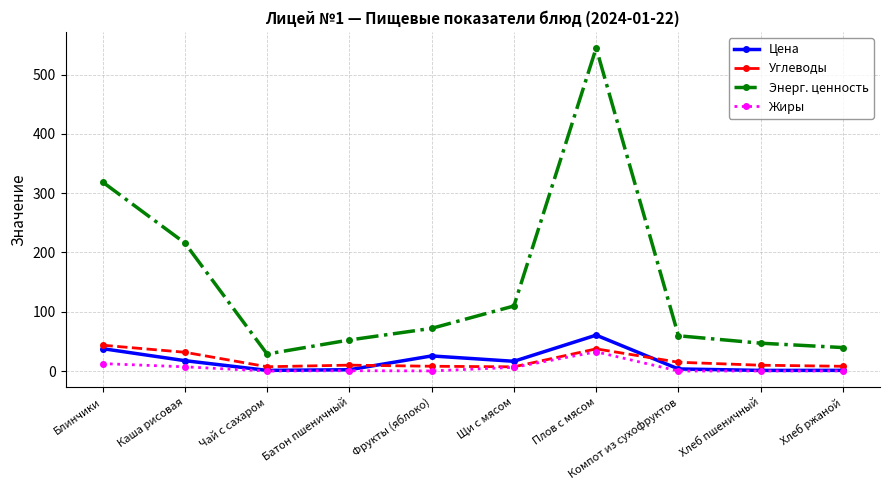

What is the difference between the second highest and minimum values in the Углеводы series?

30.3